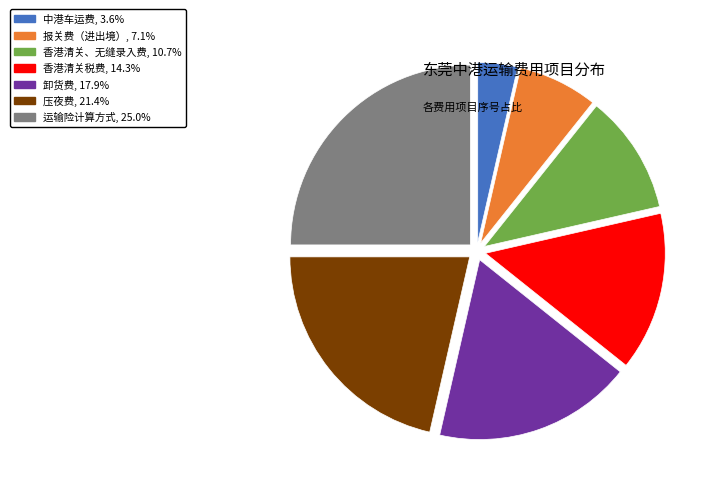

How many slices are in this pie chart?

7